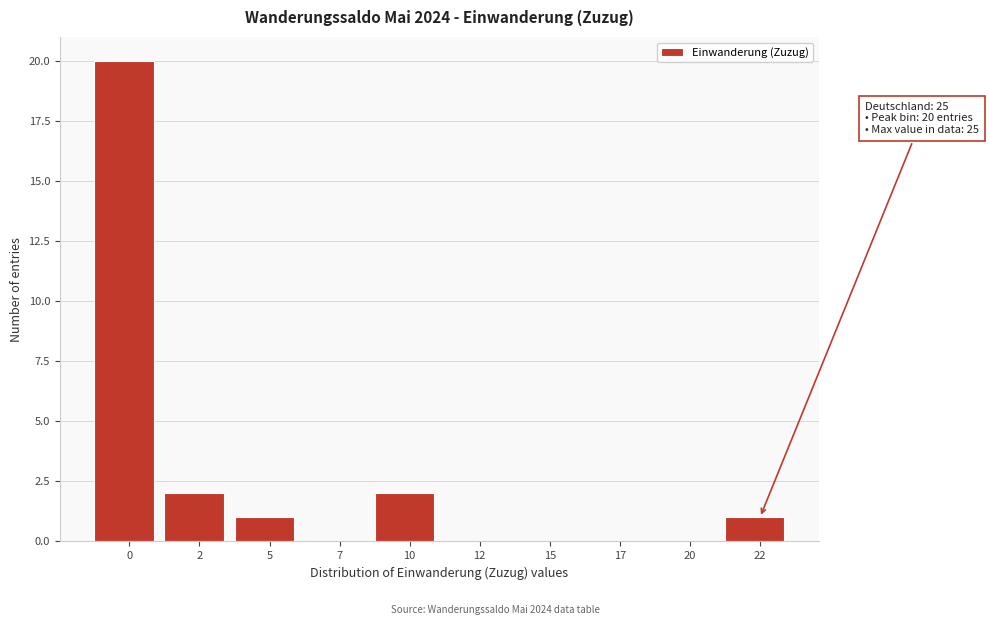

Reading left to right, list all the values displayed in this chart.

0=20	2=2	5=1	7=0	10=2	12=0	15=0	17=0	20=0	22=1